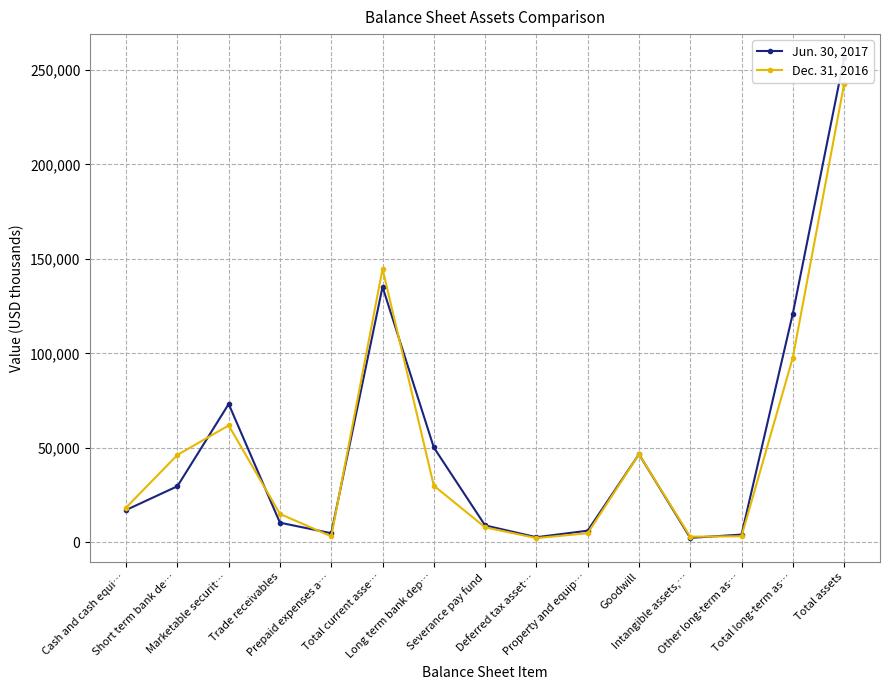

What are all the series names shown in the legend?

Jun. 30, 2017, Dec. 31, 2016